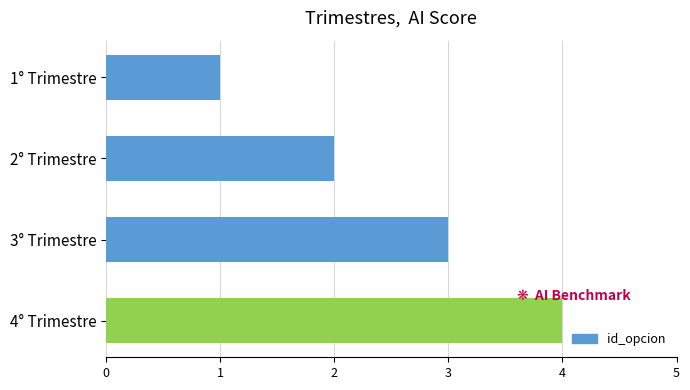

Which label corresponds to the smallest value in the chart?

1° Trimestre